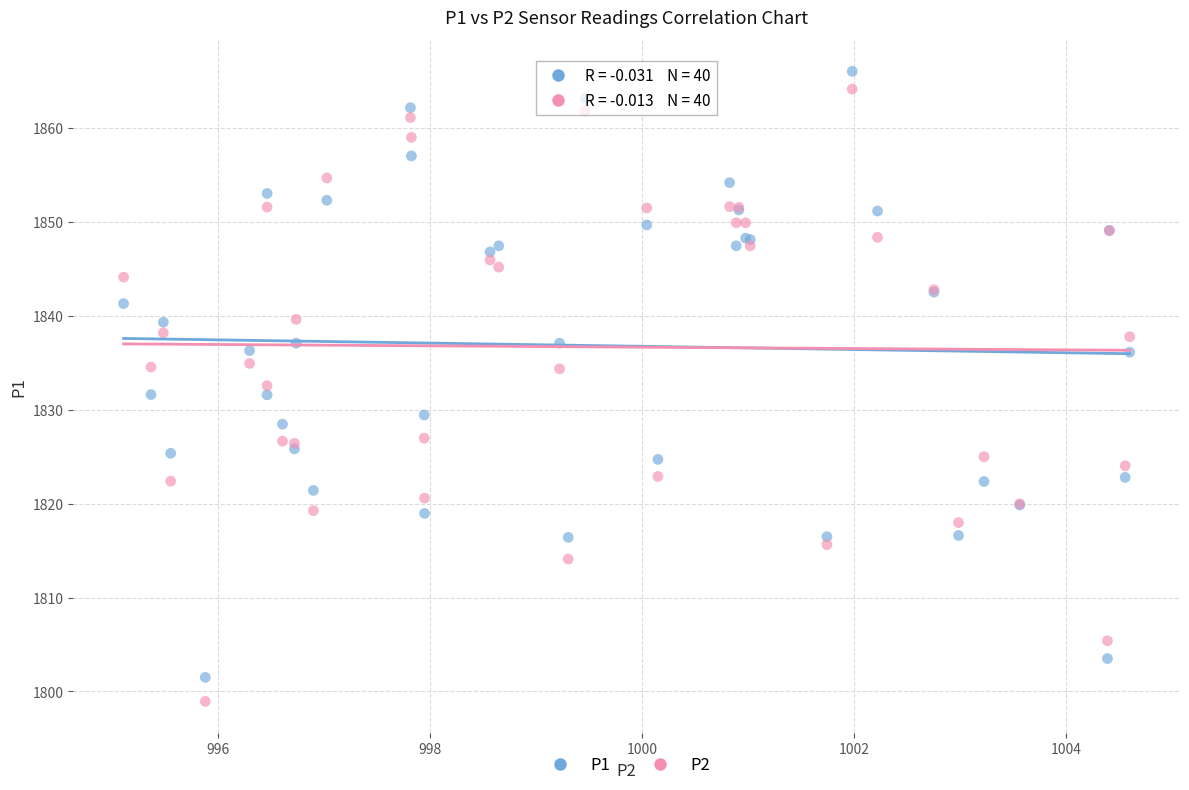

Which series has the widest spread of Y values?

P2